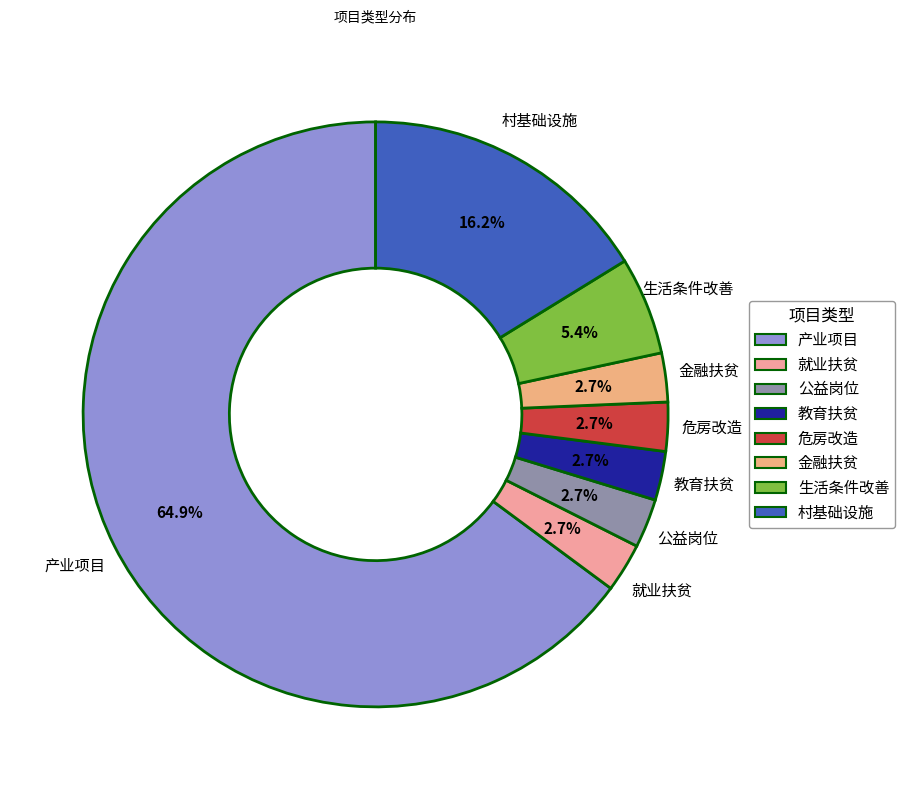

To the nearest percent, what is the average slice percentage?

12%